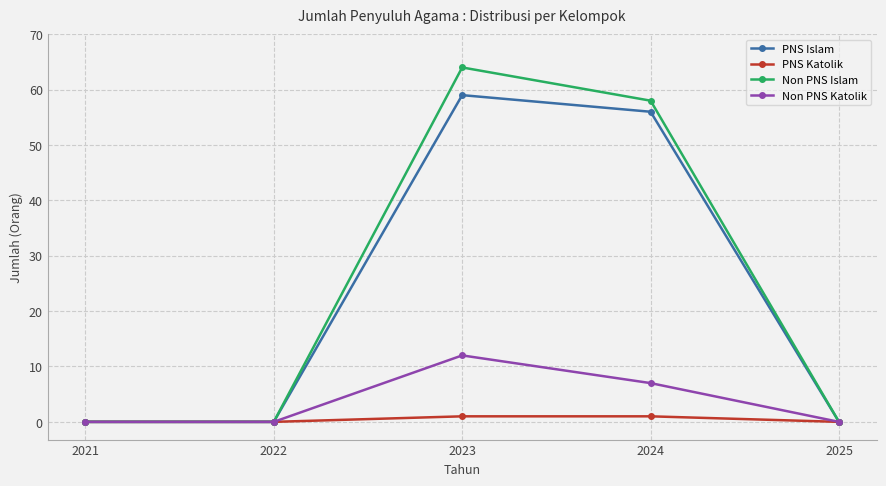

Where is Non PNS Islam nearest to the value 32?

2024